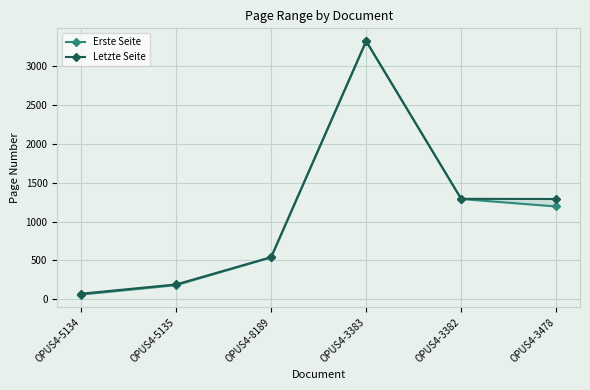

What is the label of the 2nd point from the left?

OPUS4-5135